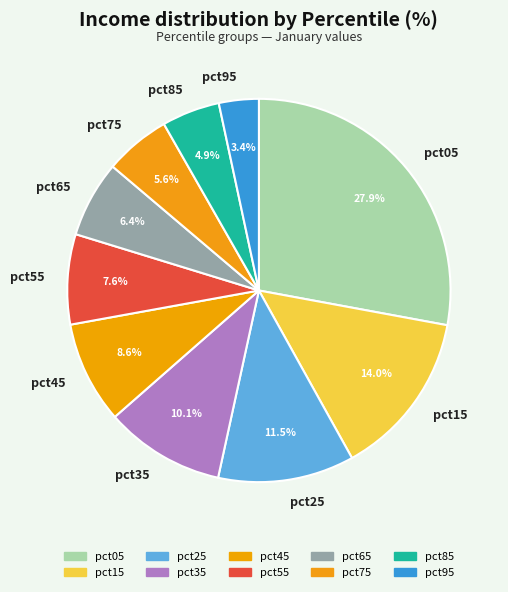

How many slices are in this pie chart?

10